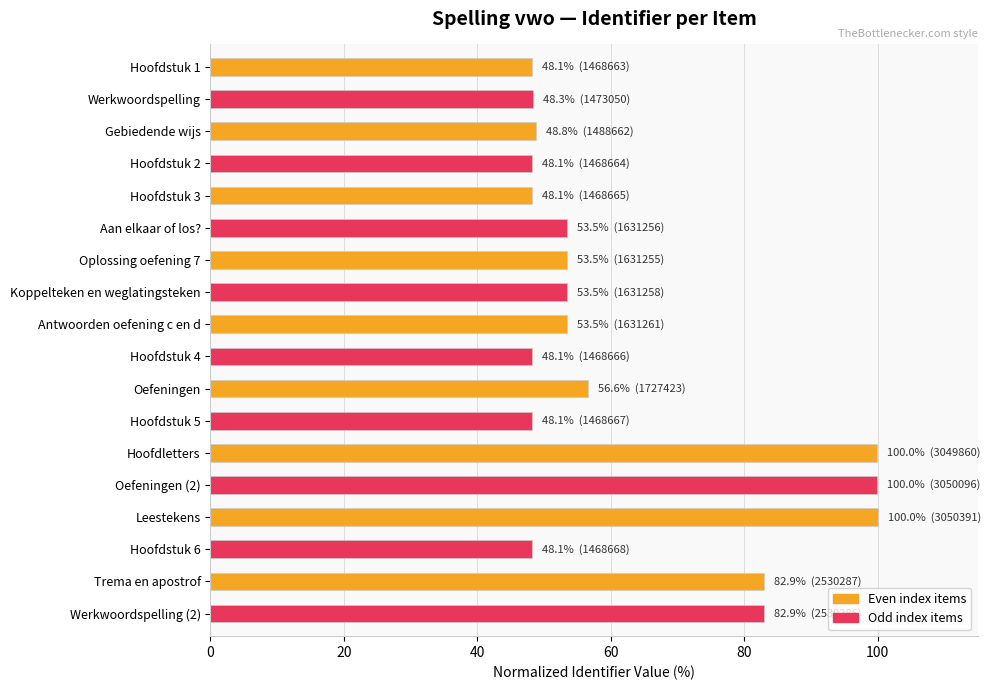

What is the change in value from Koppelteken en weglatingsteken to Hoofdstuk 6?

-5.3